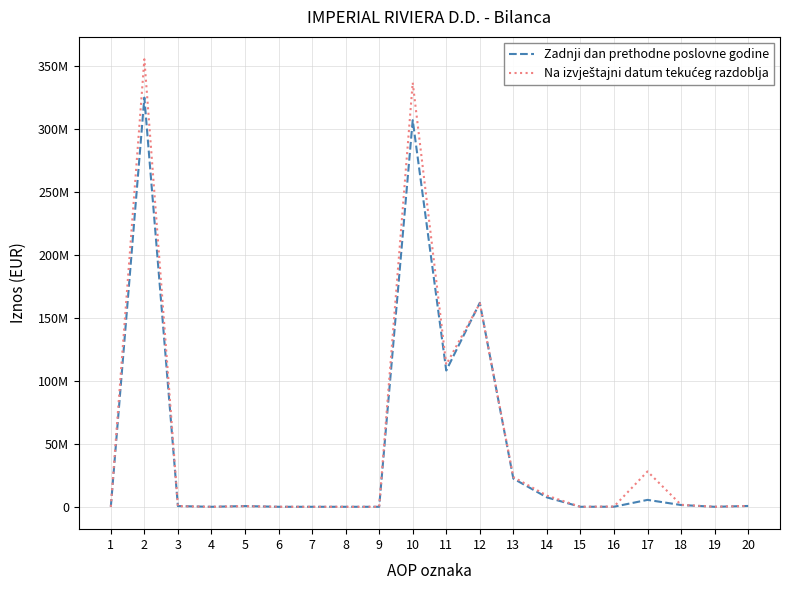

Is this an area chart (filled region under the line)?

No